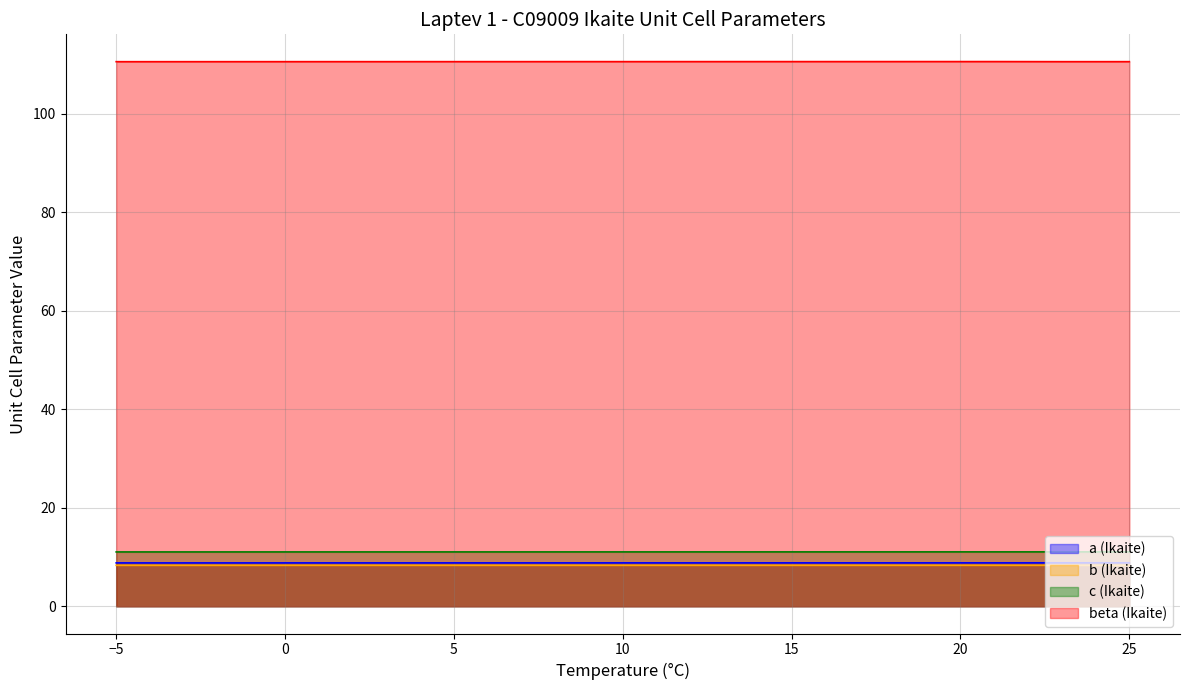

At which category is the sum across all series the highest?

21